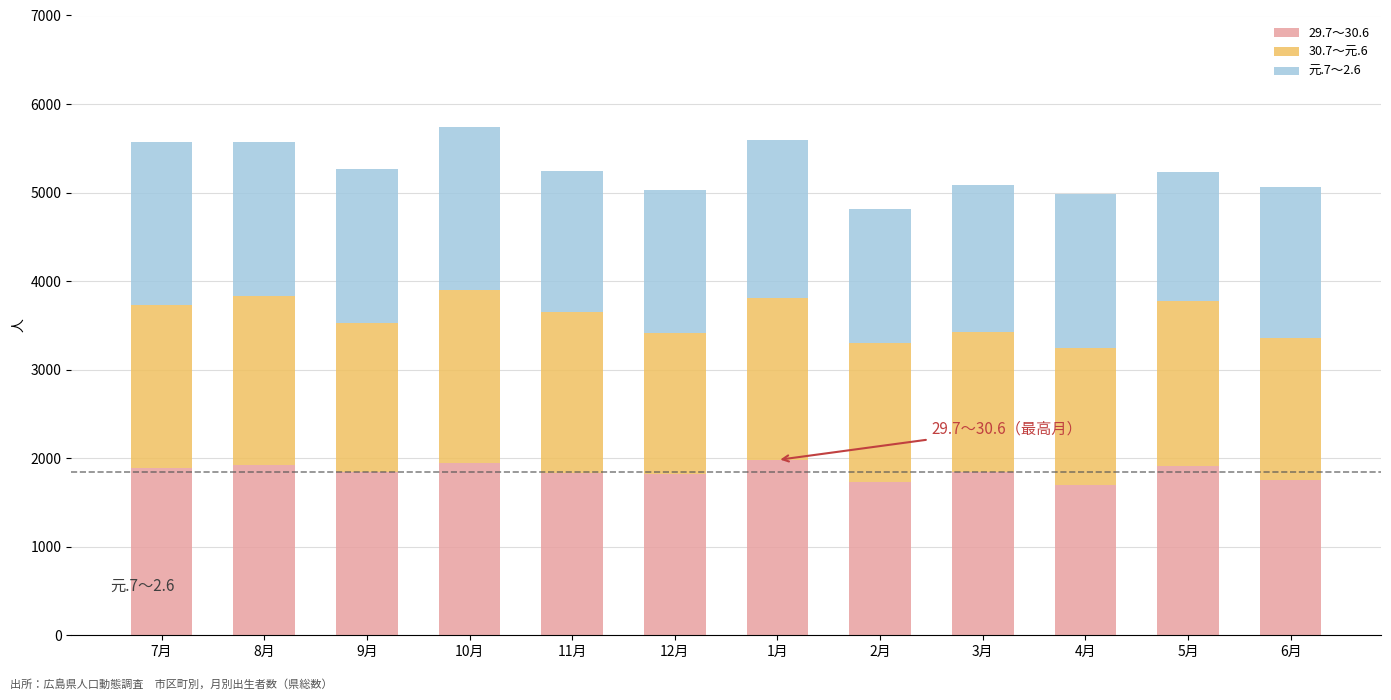

What is the minimum value for 29.7～30.6?

1695